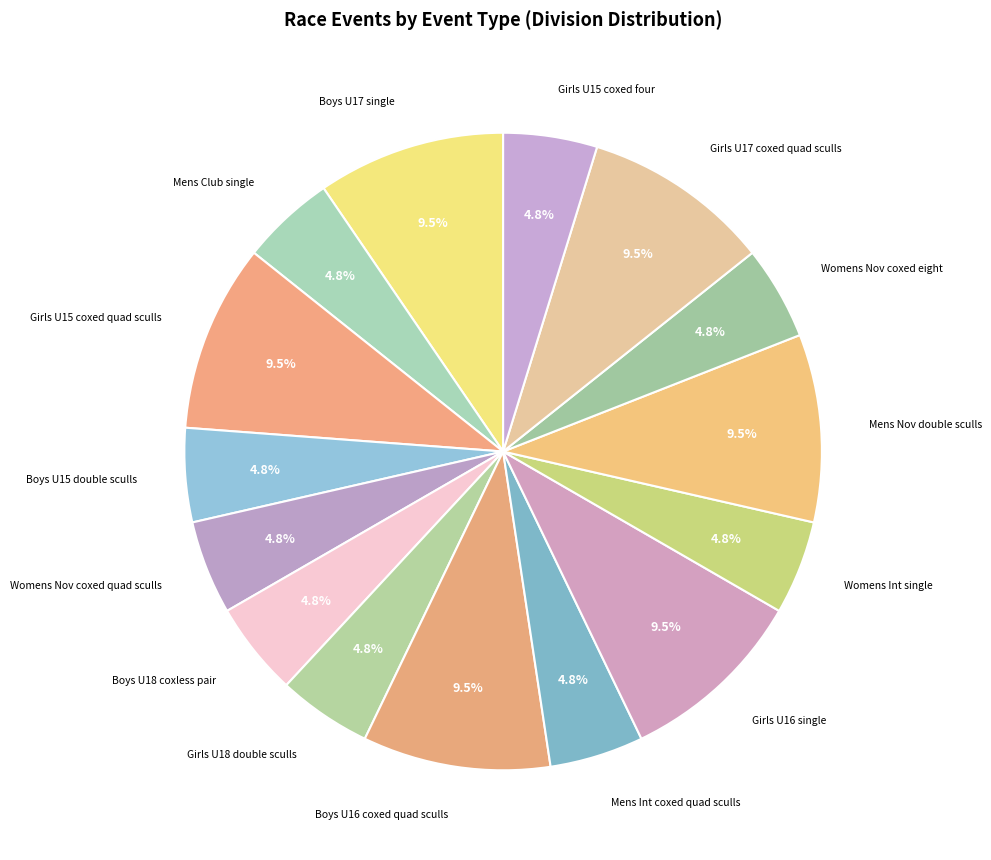

Is Mens Club single the majority of the pie?

No